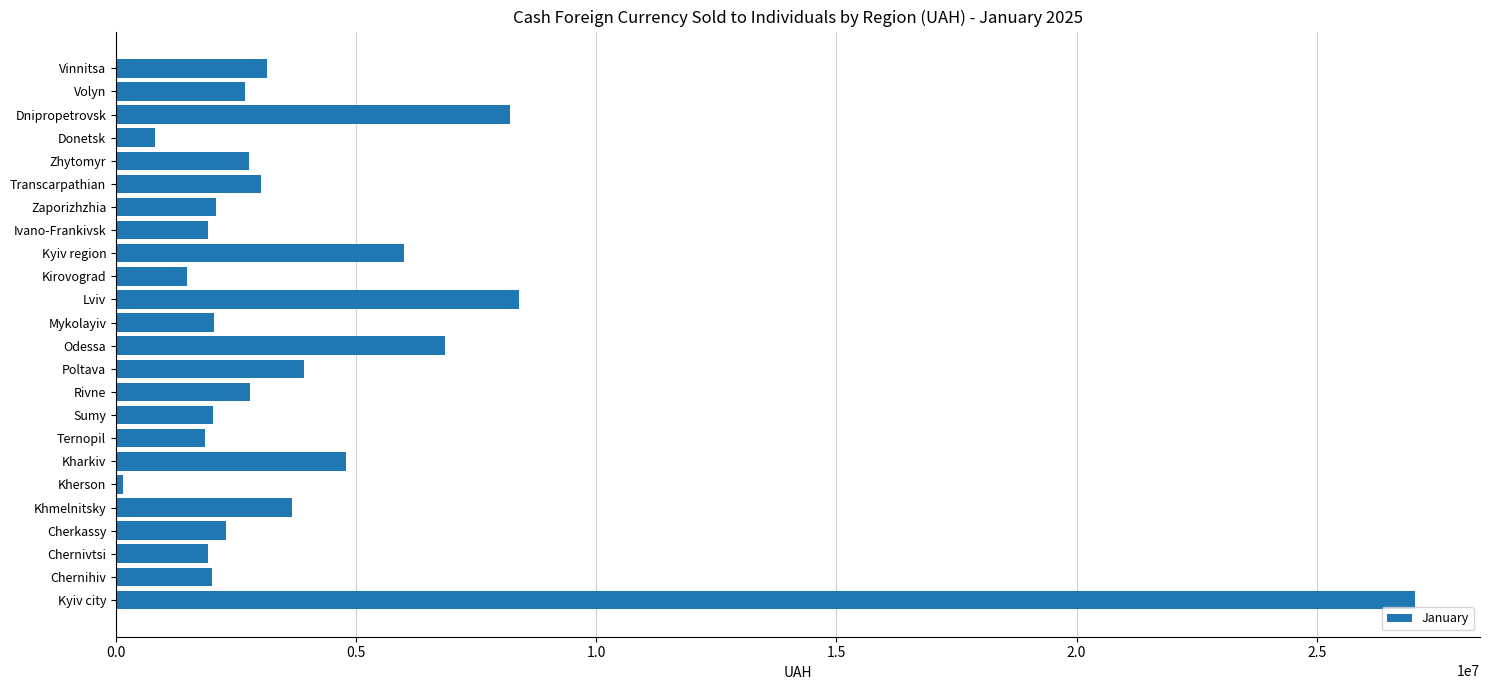

Which has a higher value, Dnipropetrovsk or Odessa?

Dnipropetrovsk